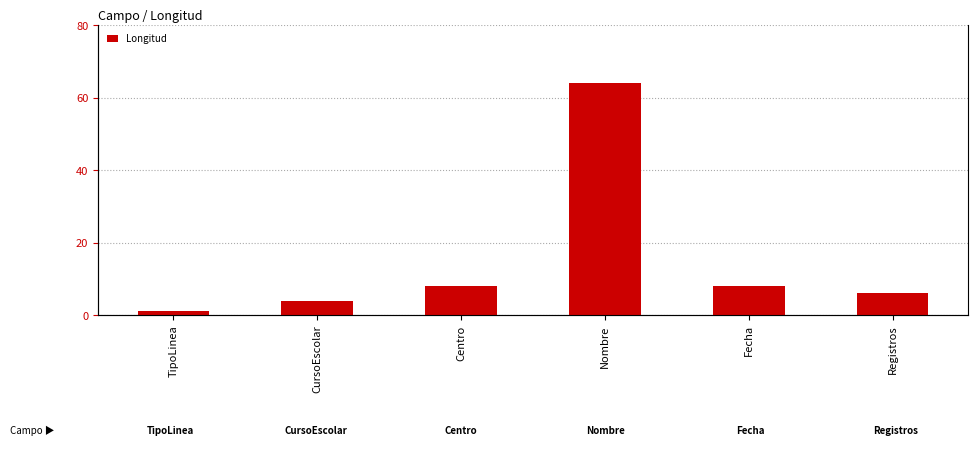

Rank the categories by value from highest to lowest.

Nombre, Centro, Fecha, Registros, CursoEscolar, TipoLinea